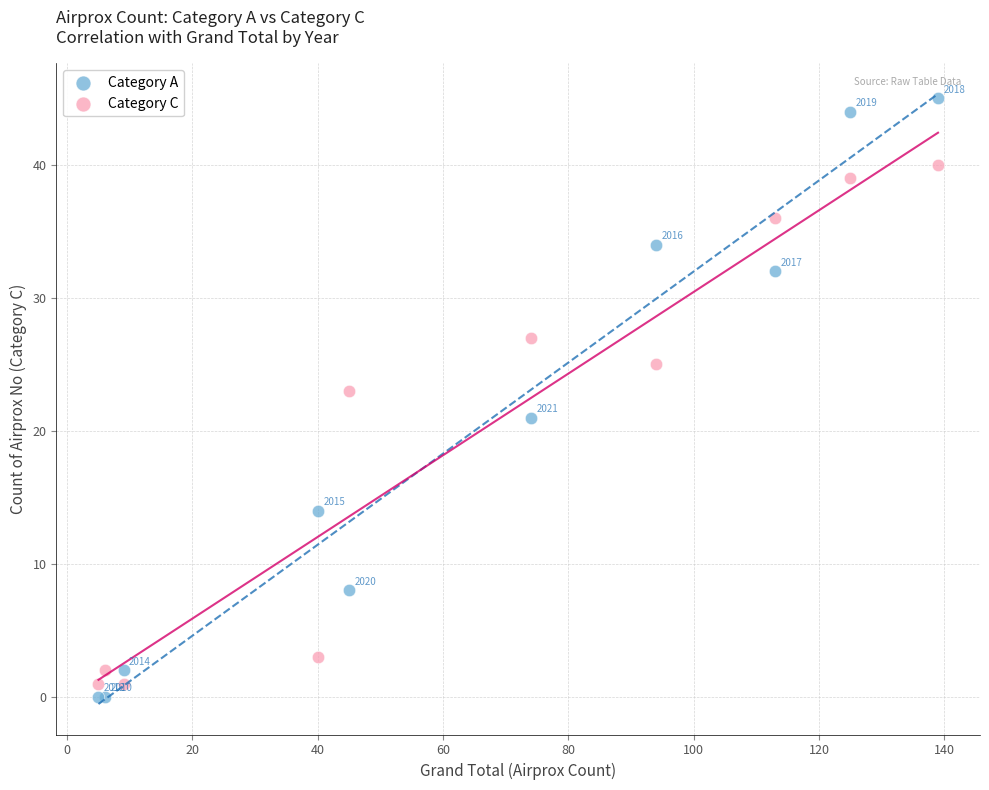

Which series contains the highest Y value?

Category A